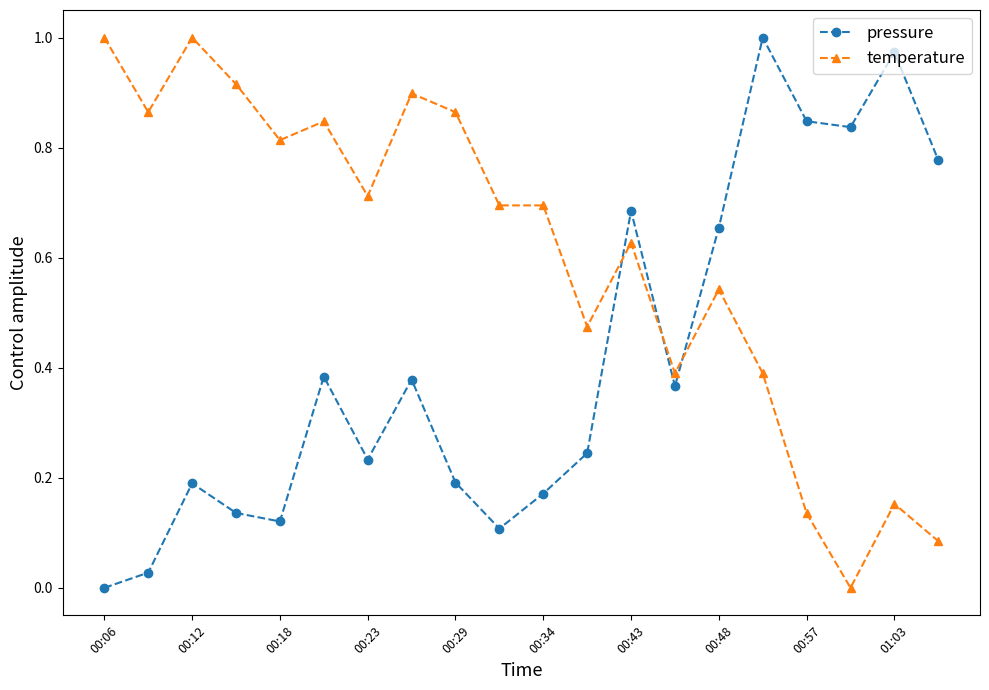

List the series in order of their overall mean, highest first.

temperature, pressure